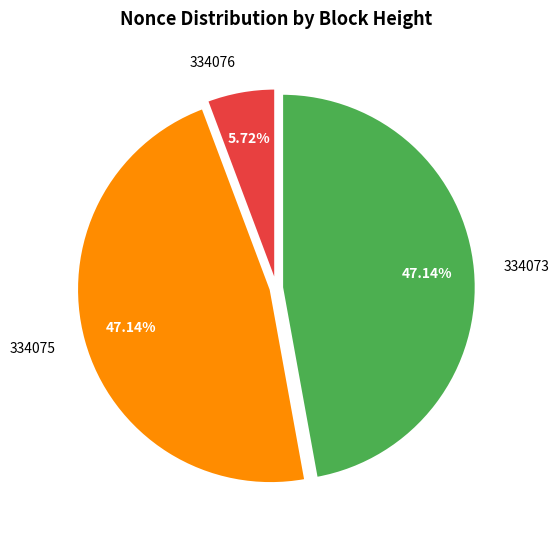

Does any single category account for the majority?

No